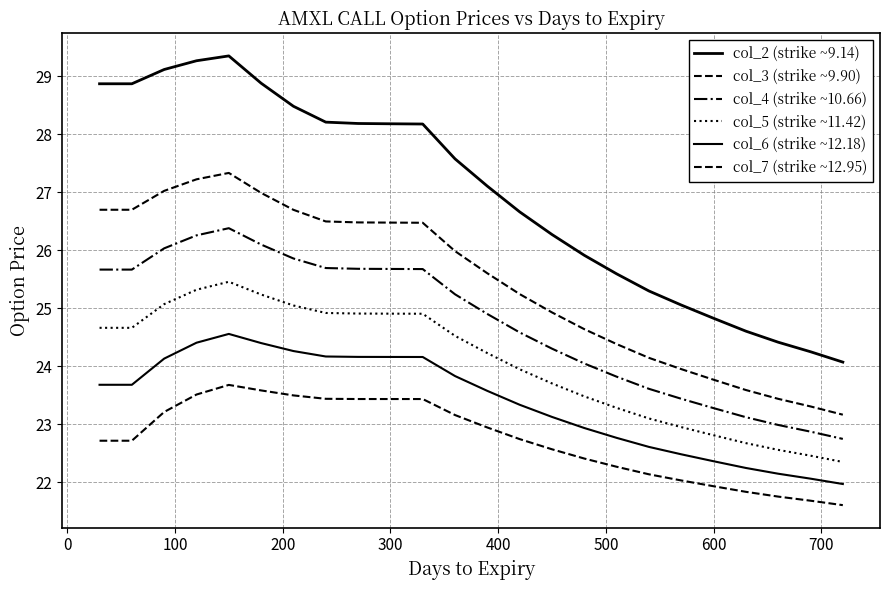

How many values in the col_5 (strike ~11.42) series are below 24?

11